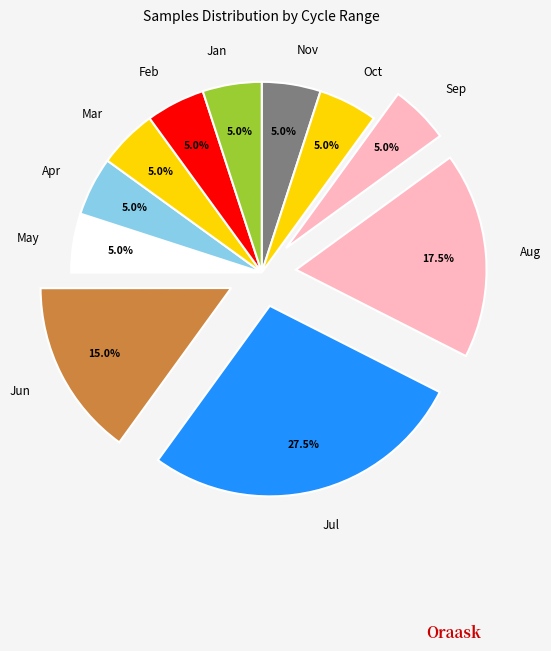

Is Feb the majority of the pie?

No